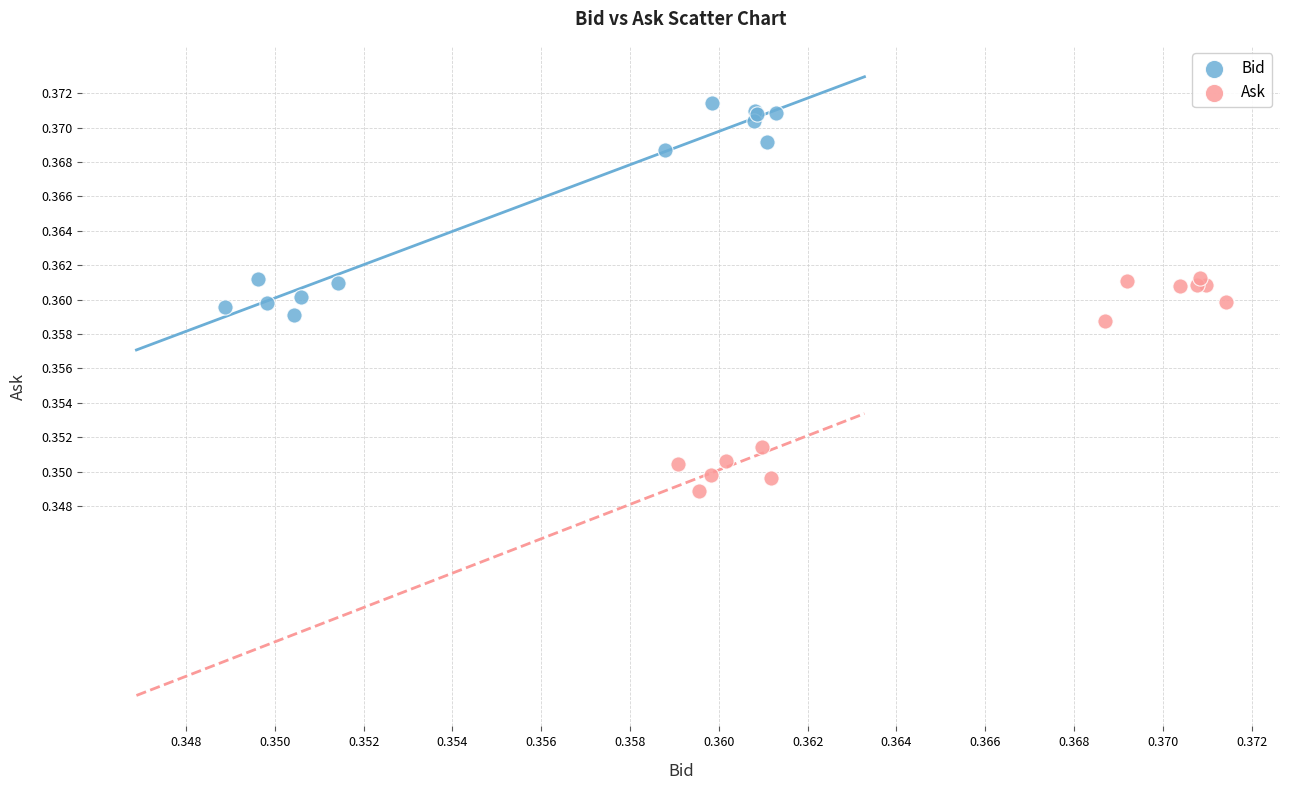

What are all the series names shown in the legend?

Bid, Ask